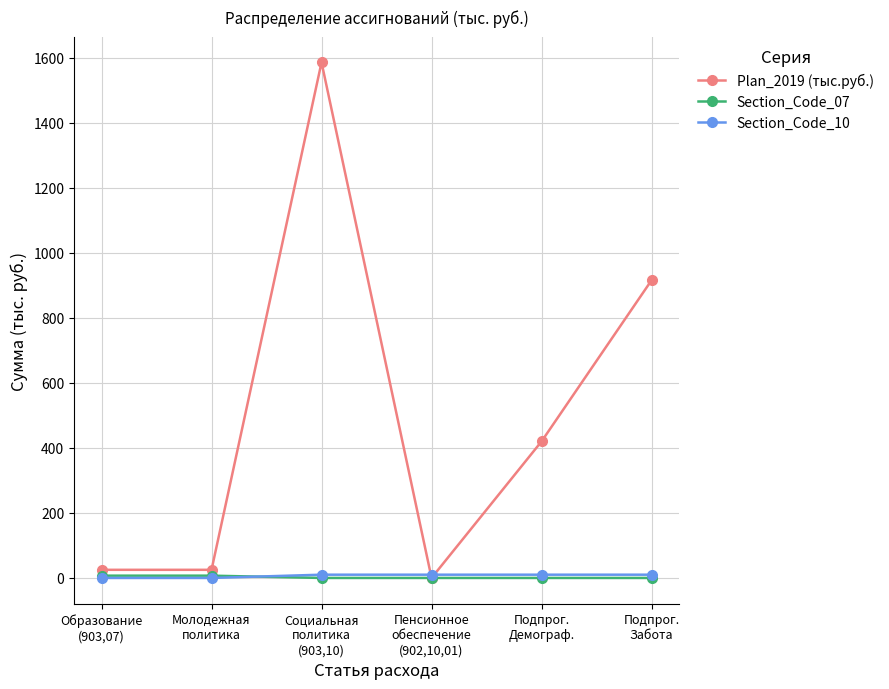

Reading left to right, extract all data points from this chart.

Plan_2019 (тыс.руб.): 25.0	25.0	1585.7	0.0	420.0	915.7
Section_Code_07: 7.0	7.0	0.0	0.0	0.0	0.0
Section_Code_10: 0.0	0.0	10.0	10.0	10.0	10.0